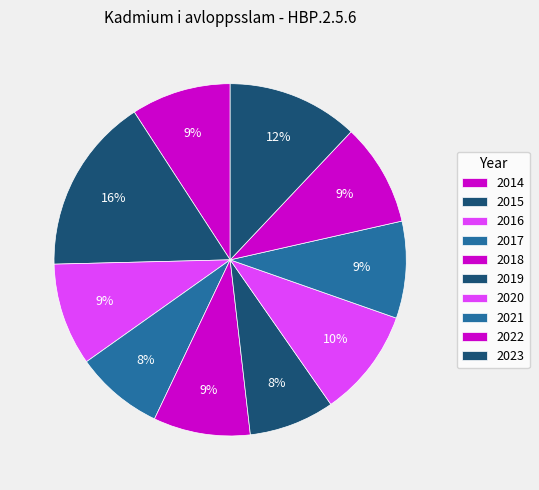

The 2018 slice represents 17% of the pie. True or false?

False